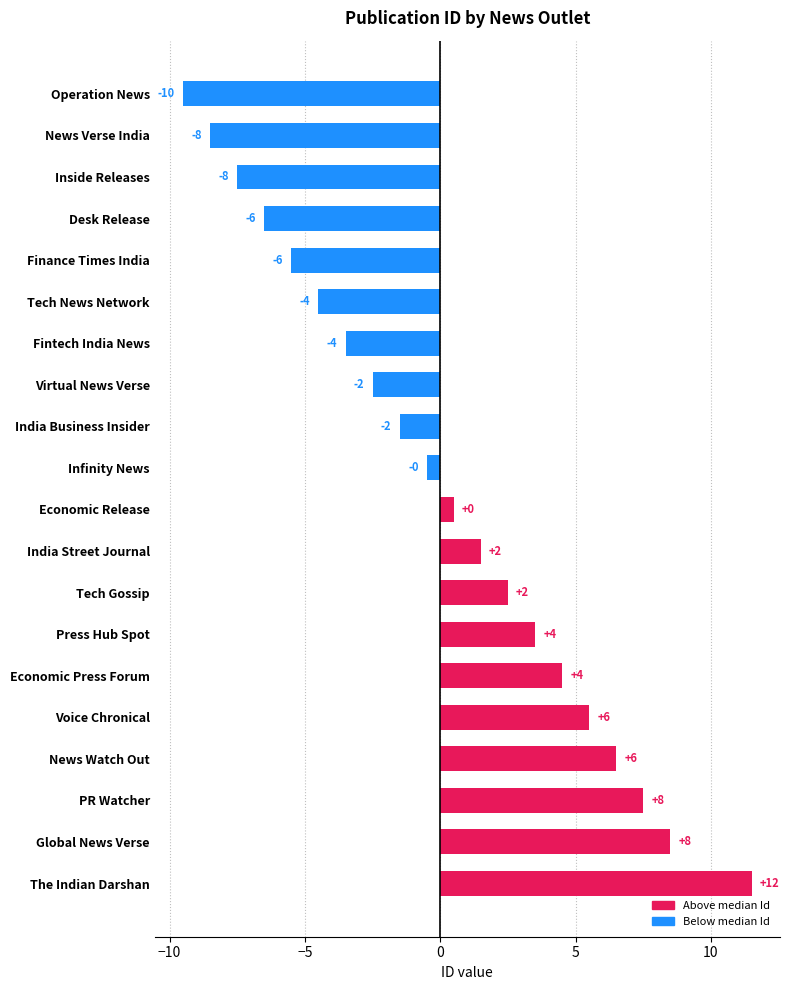

Are the bars horizontal?

Yes